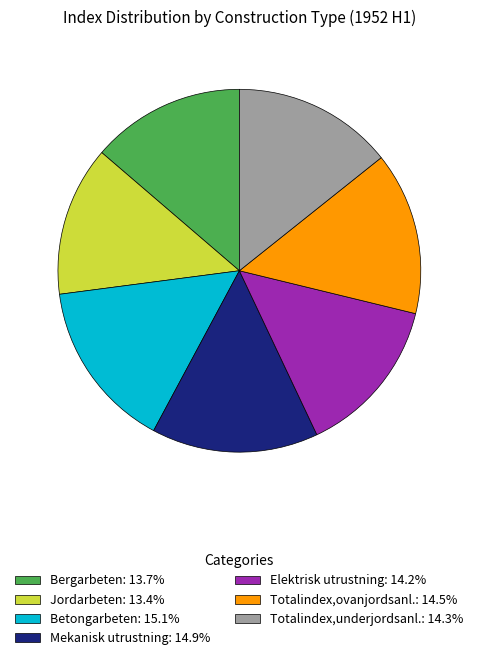

Does Betongarbeten represent more than half of the total?

No